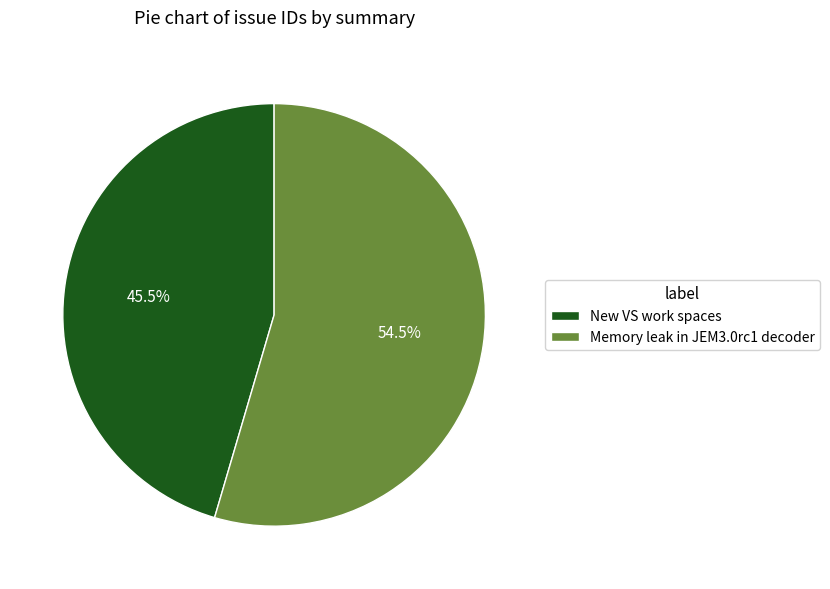

What is the ratio of the value at Memory leak in JEM3.0rc1 decoder to the value at New VS work spaces?

1.2